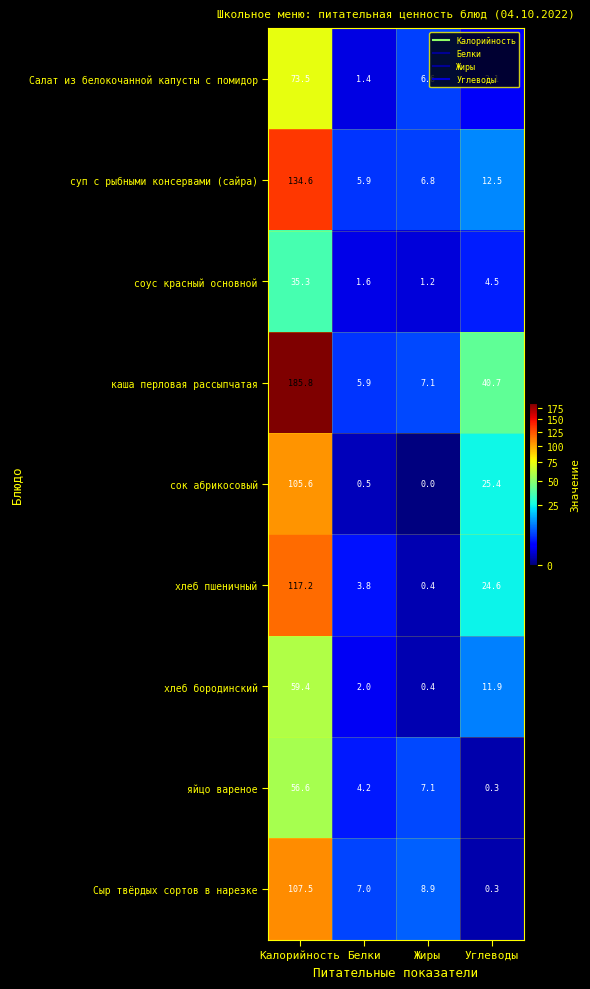

True or false: суп с рыбными консервами (сайра) has a value of 3.4 at Белки.

False